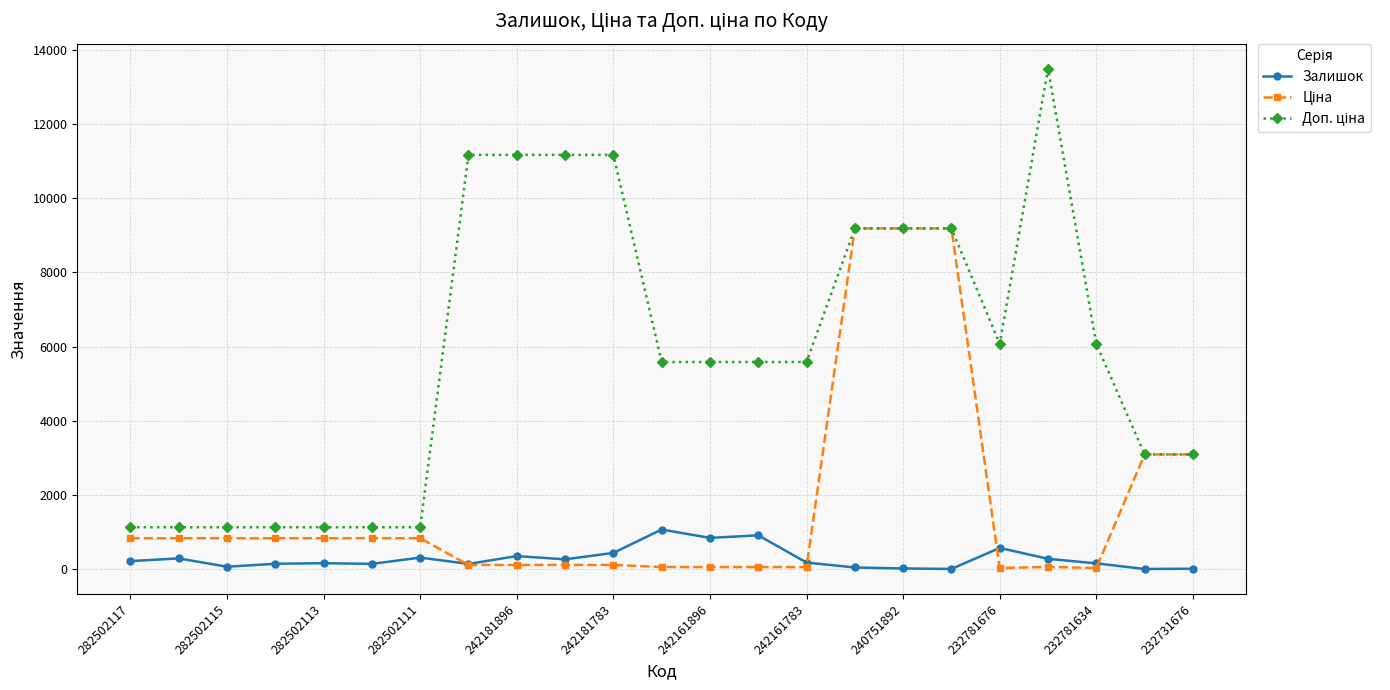

At how many categories does at least one series exceed 10304?

5